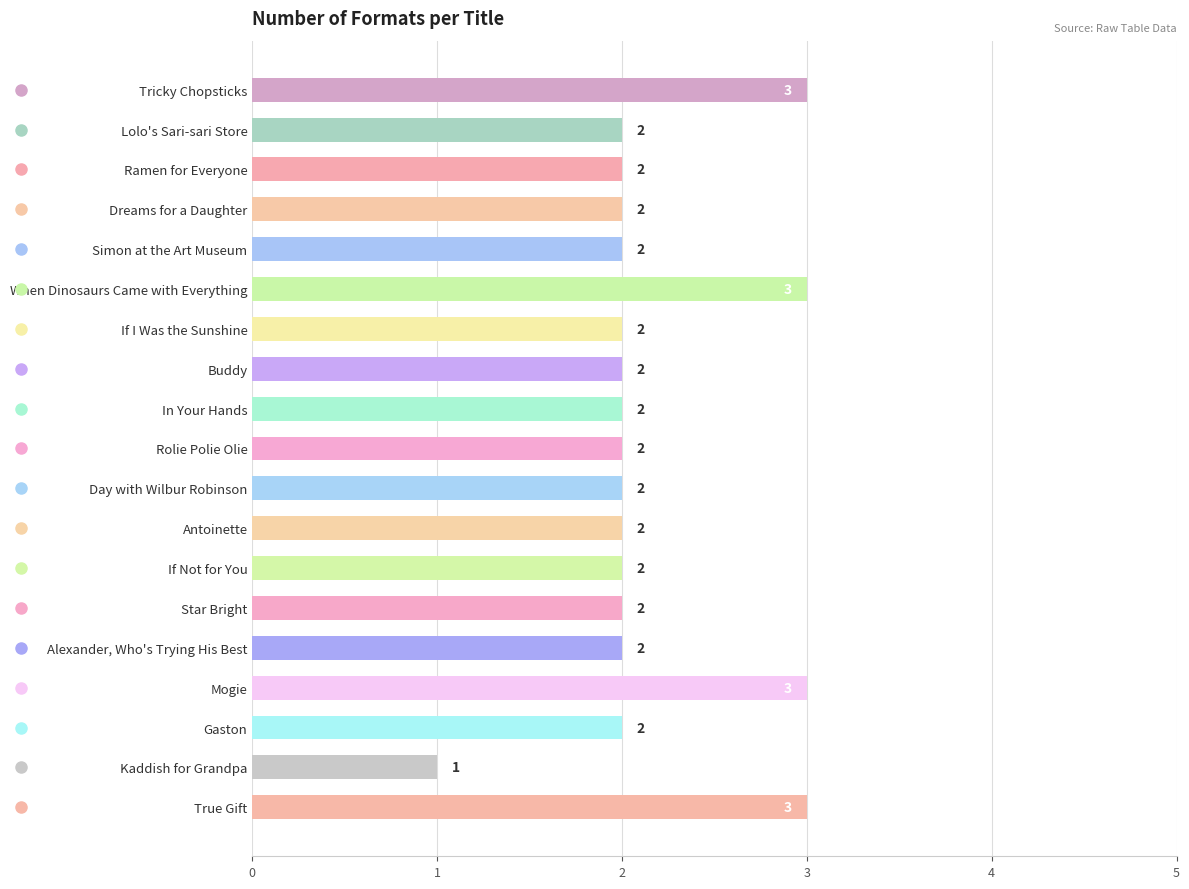

What is the difference between the maximum and second lowest values?

1